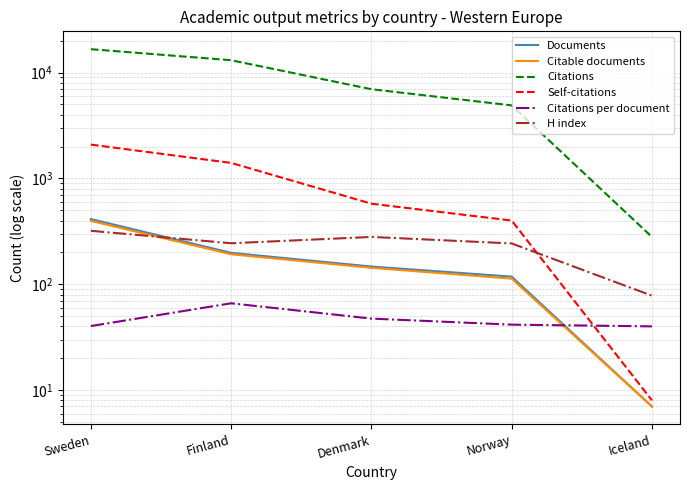

Is it true that Citations per document equals 66.1 at Finland?

True